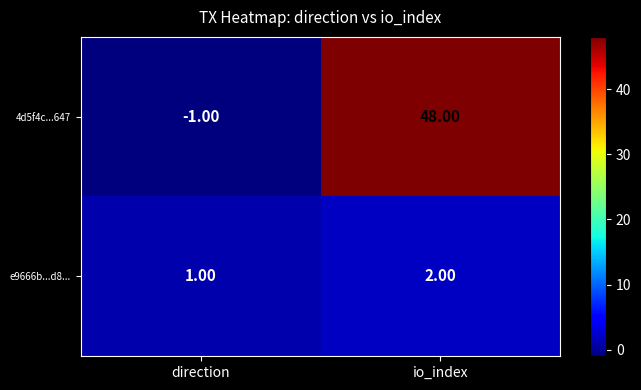

At which category is the sum across all series the highest?

io_index